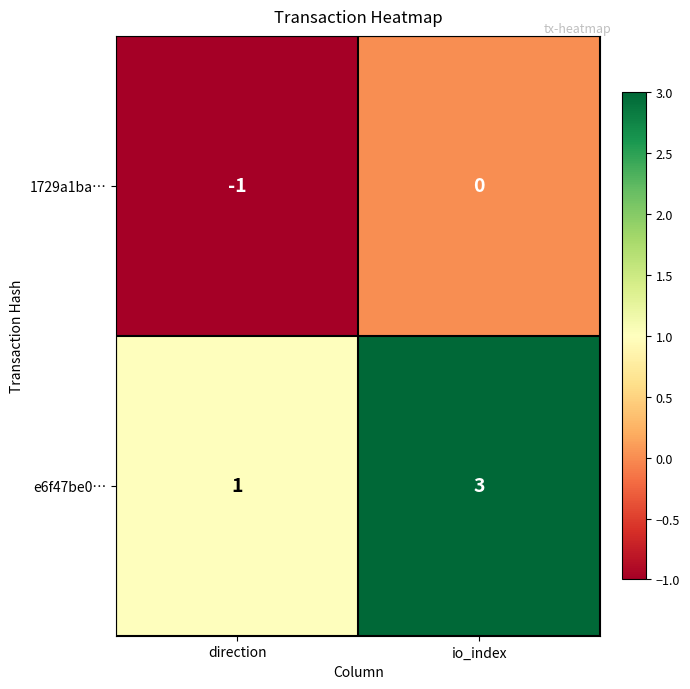

What is the greatest value displayed?

3